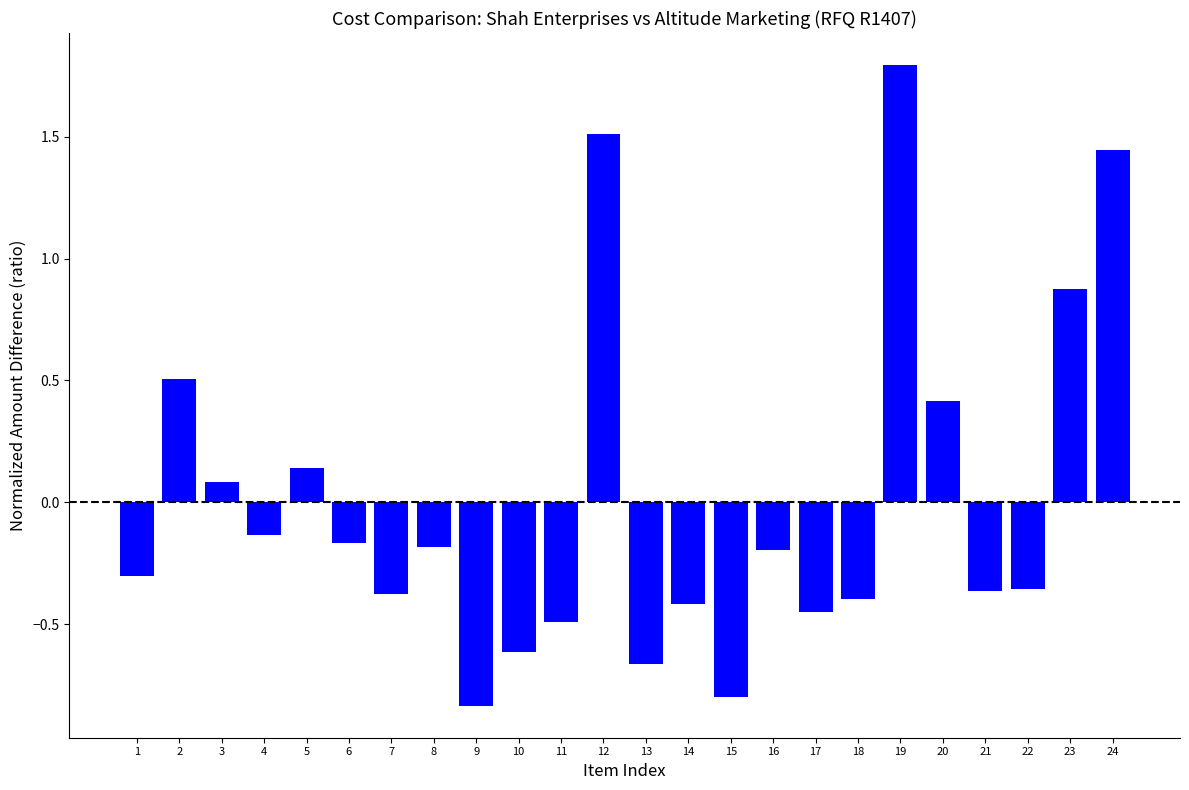

What is the sum of the values at 21 and 13?

-1.0